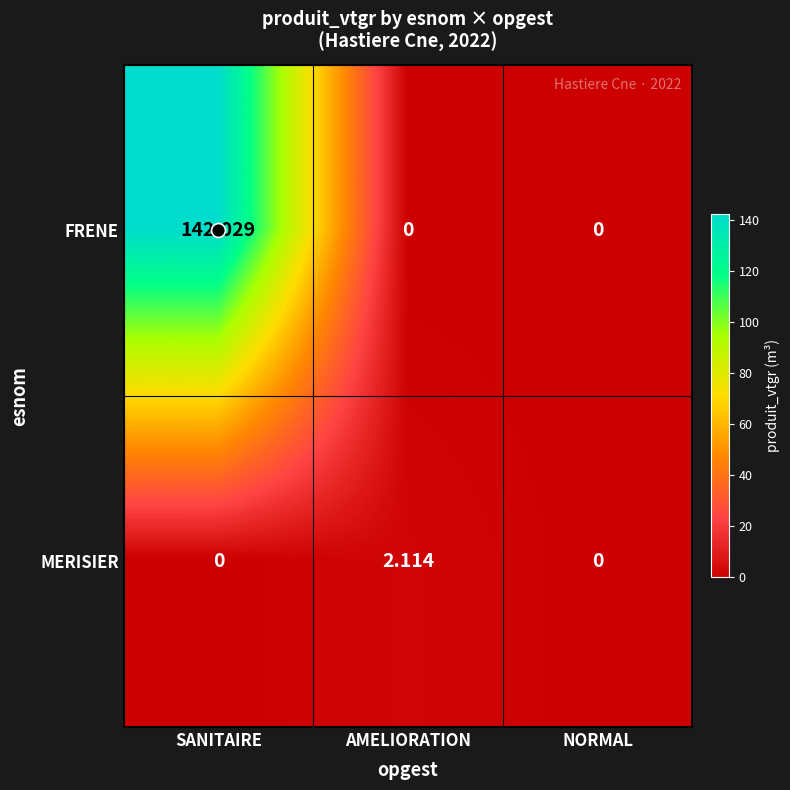

Which label corresponds to the largest value in the chart?

SANITAIRE